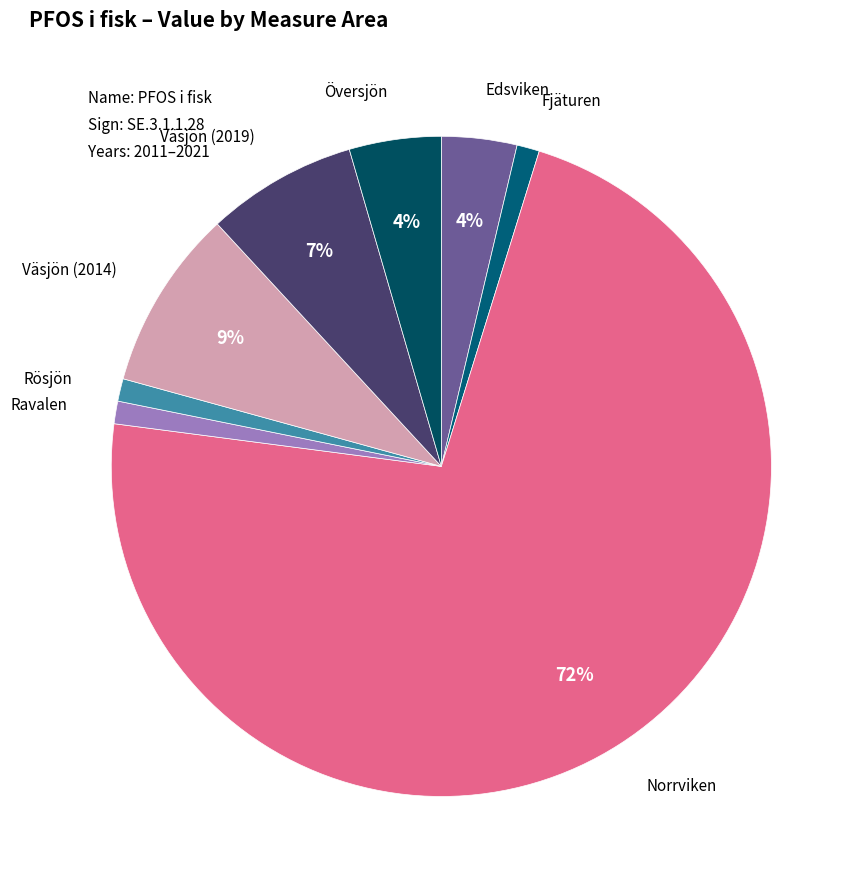

Which category accounts for the majority?

Norrviken